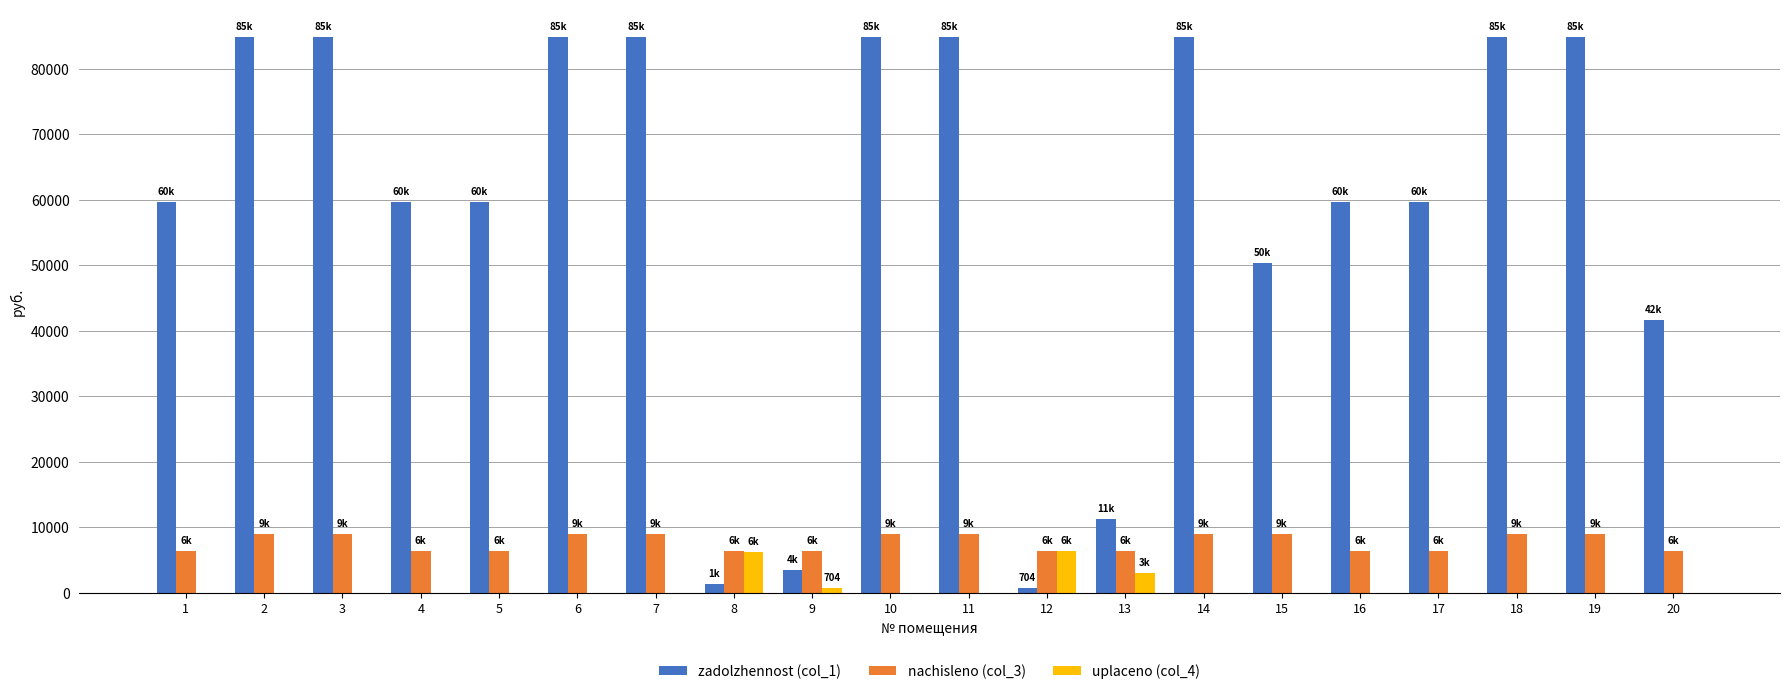

Which series has the largest total across all categories?

zadolzhennost (col_1)